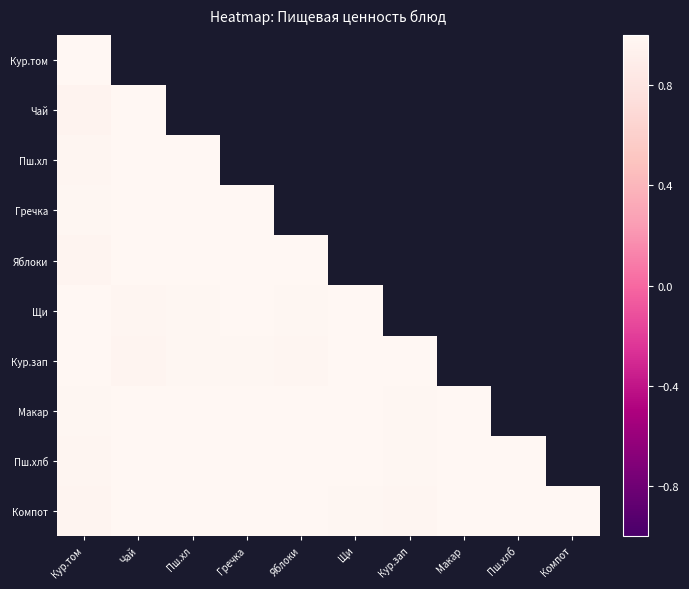

How many series are shown in this chart?

10